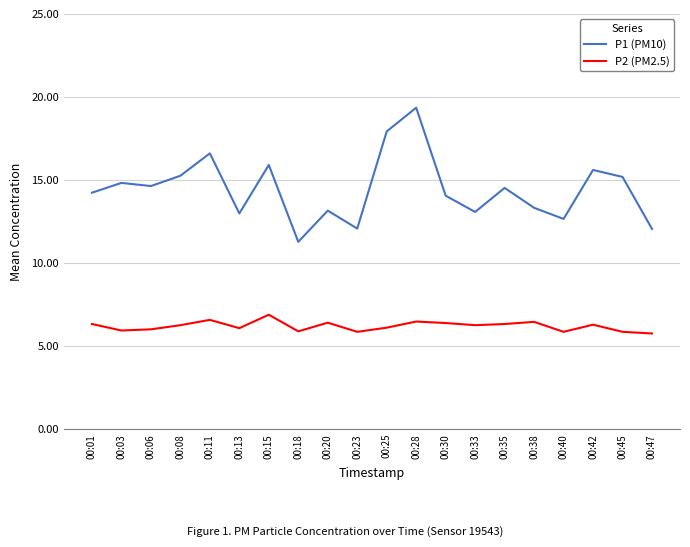

Is the value of P2 (PM2.5) at 00:47 greater than the value of P1 (PM10) at 00:20?

No